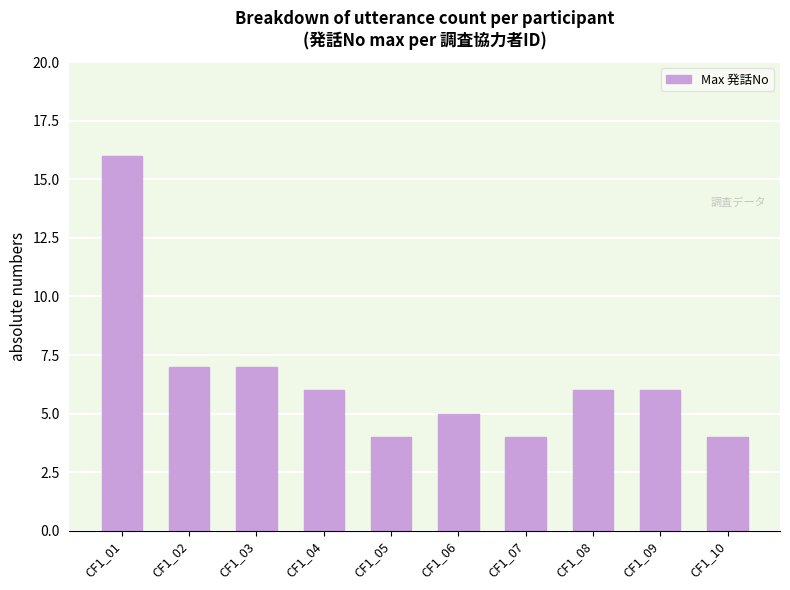

How many categories are shown in the chart?

10